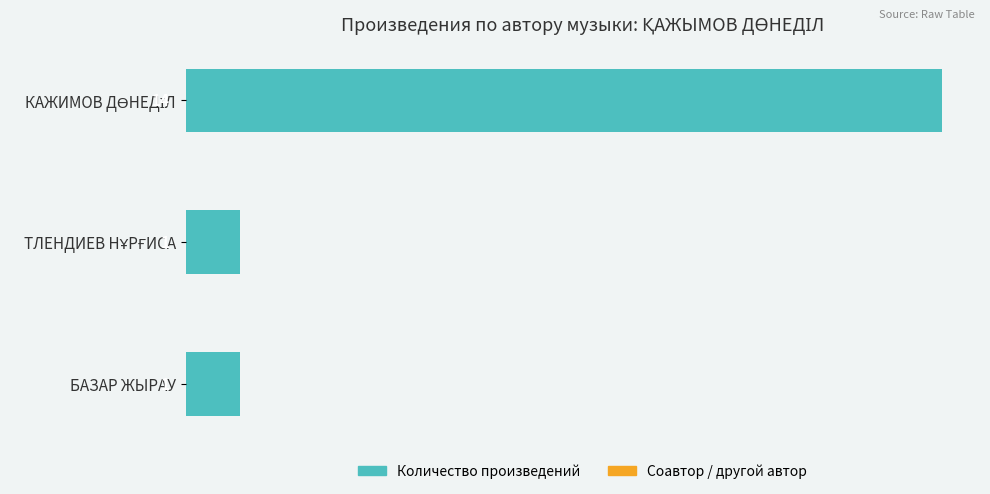

What is the difference between the maximum and minimum values?

13